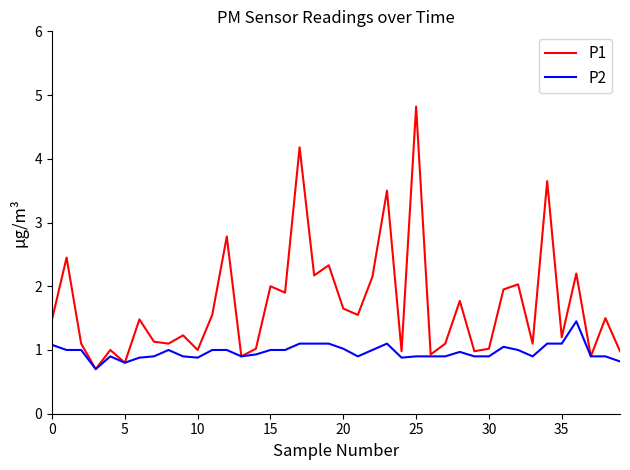

What is the minimum value shown in the chart?

0.7